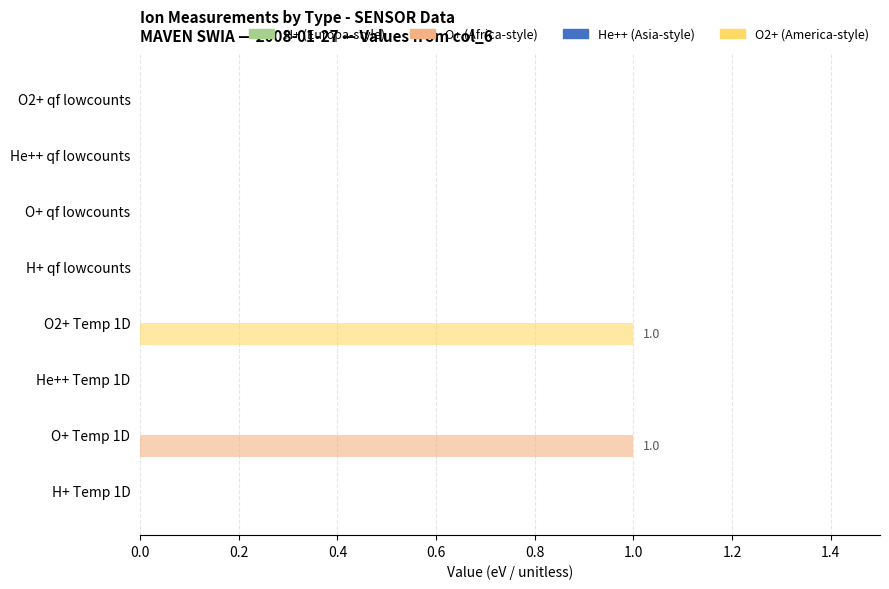

Count the number of categories in the chart.

8